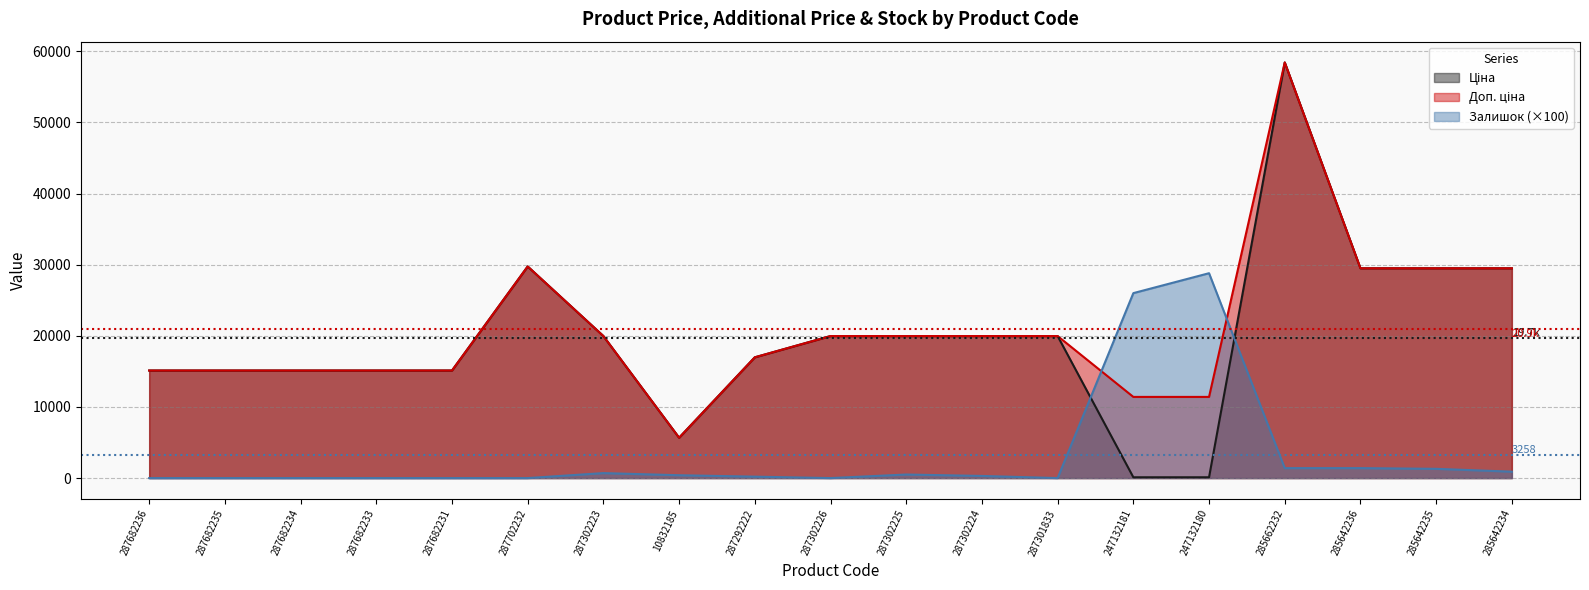

True or false: Ціна and Доп. ціна intersect in this chart.

False